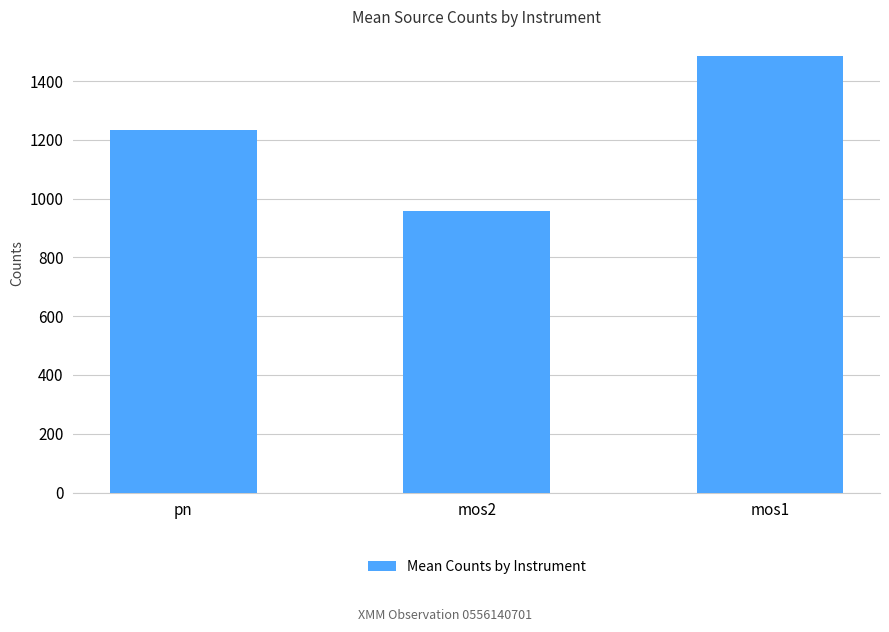

True or false: the data shows 959.0 at mos2.

True